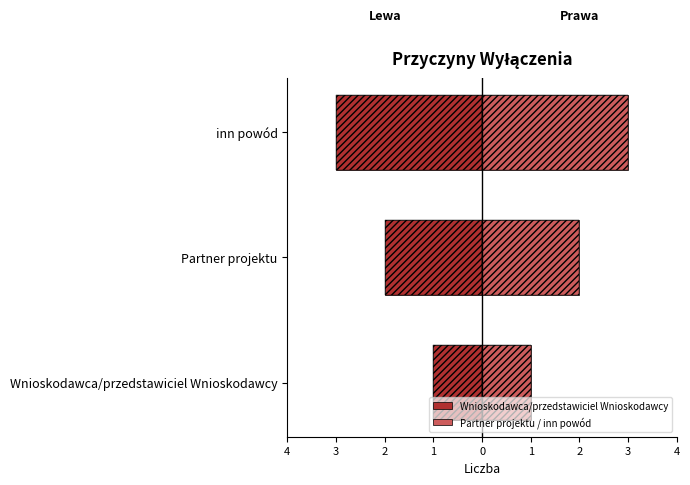

At how many categories does at least one series exceed -1?

3